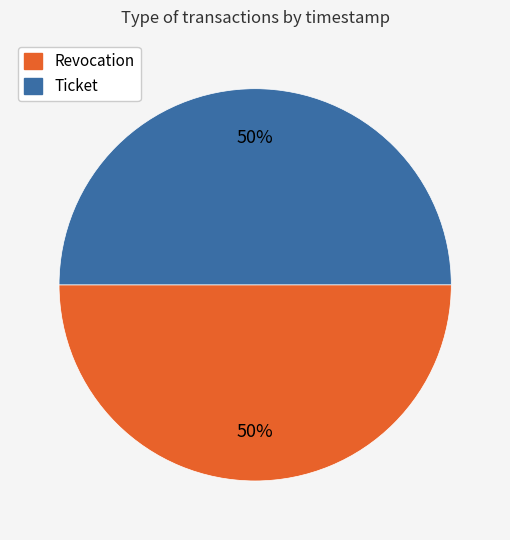

Approximately how many times larger is the value at Ticket compared to Revocation?

1.0